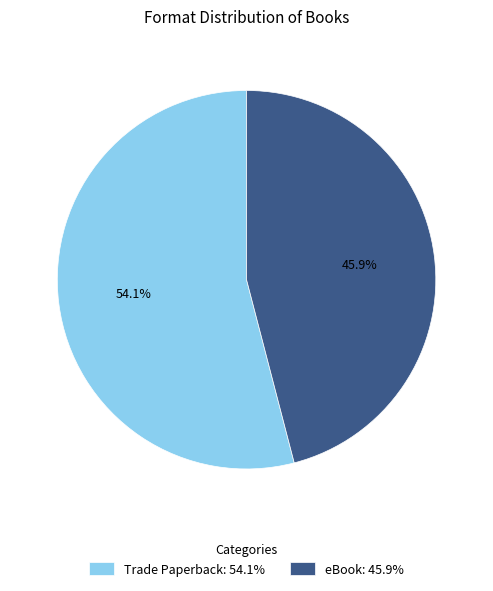

To the nearest percent, what portion does Trade Paperback represent?

54%